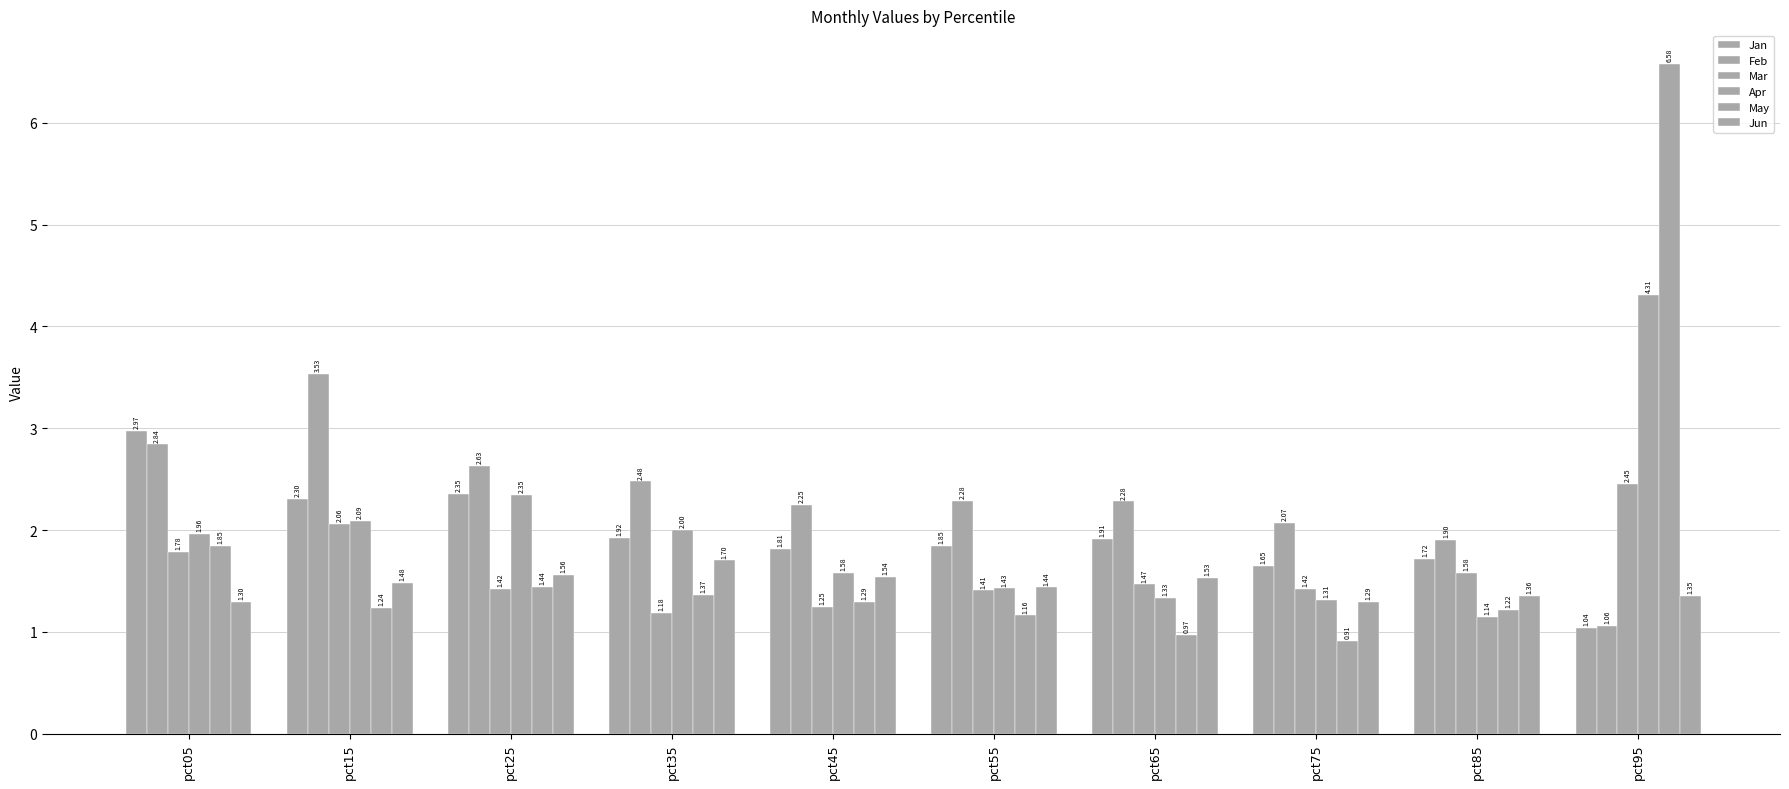

True or false: May has a value of 1.4 at pct65.

False